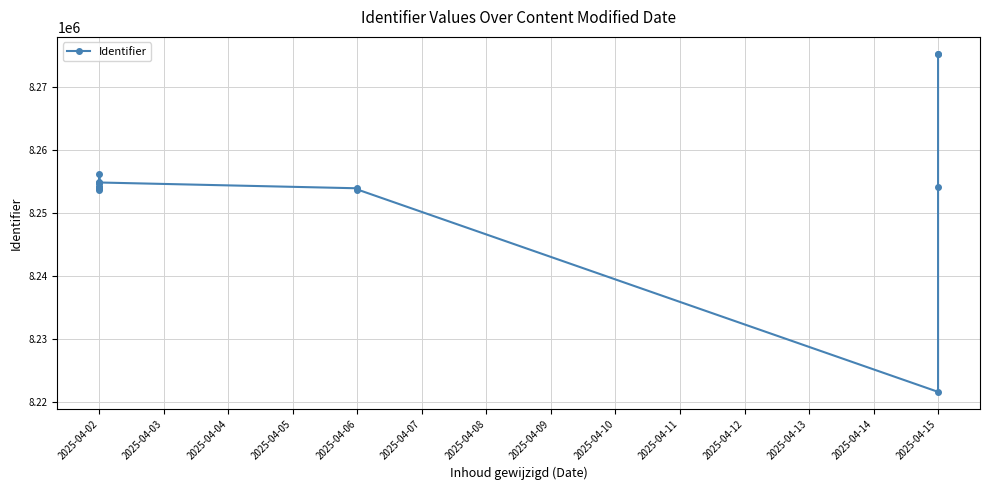

Approximately how many times larger is the value at 2025-04-02 compared to 2025-04-06?

1.0